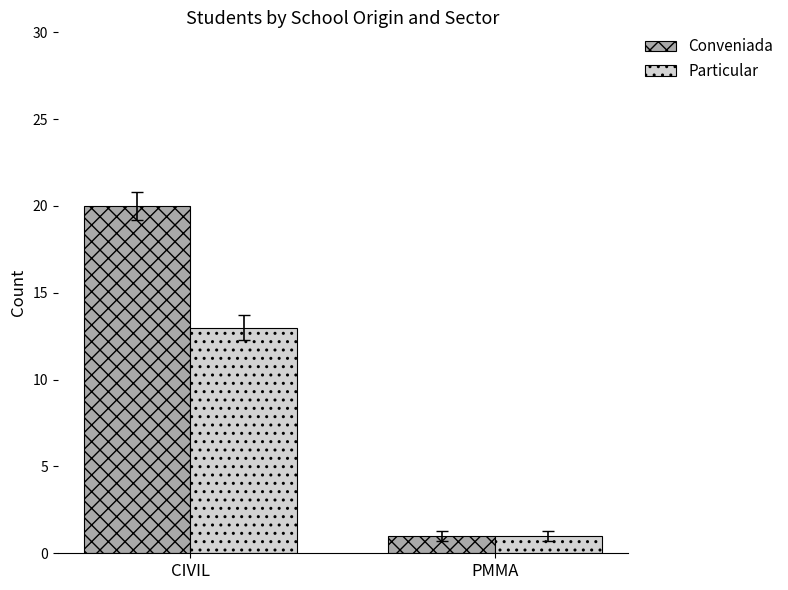

List the labels in order of Conveniada value, smallest first.

PMMA, CIVIL